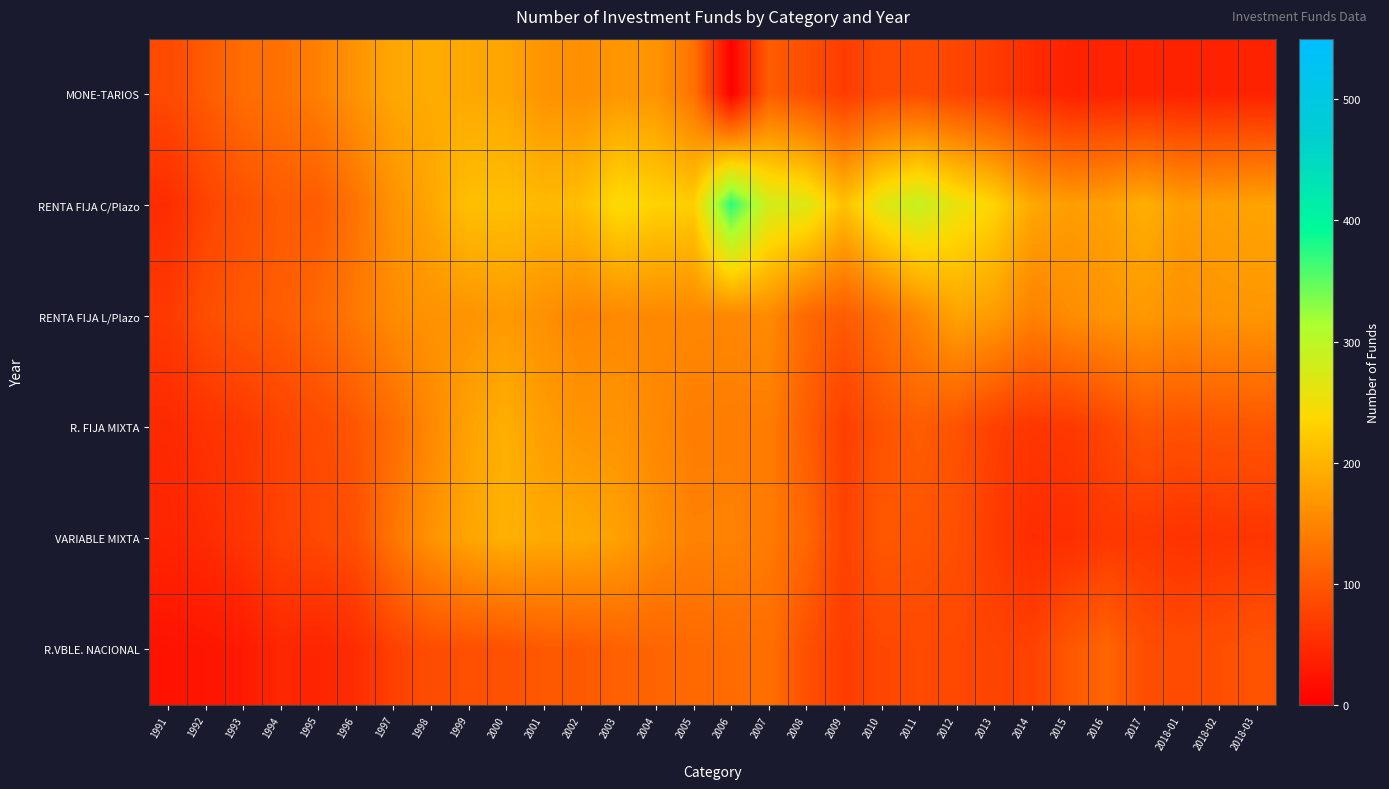

Which has a higher value, 1995 or 1998?

1998